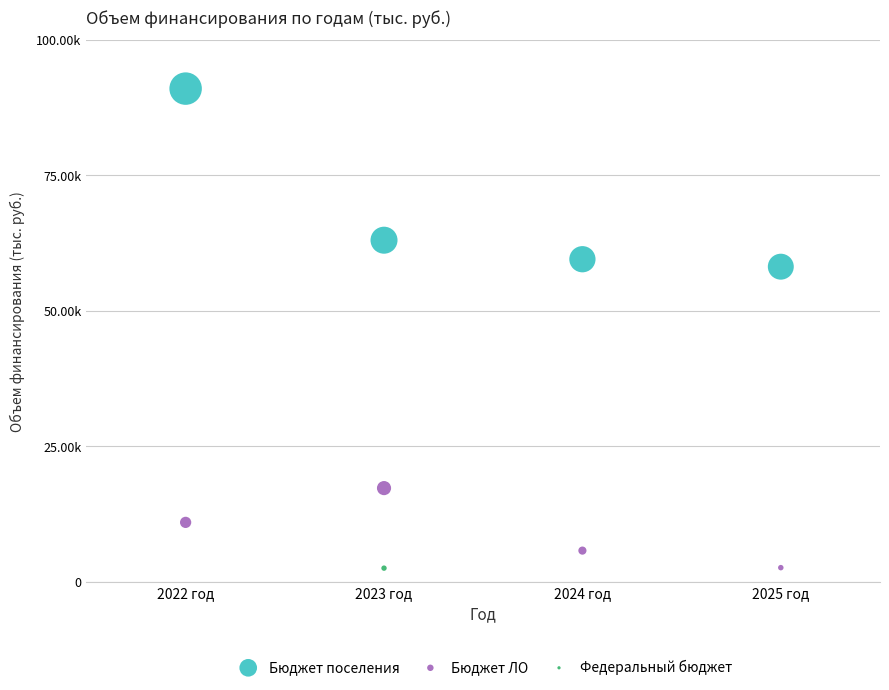

What are all the series names shown in the legend?

Бюджет поселения, Бюджет ЛО, Федеральный бюджет